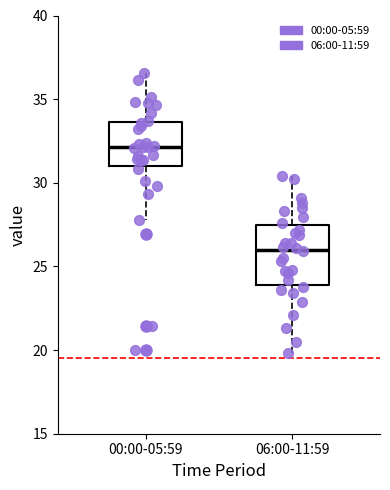

Comparing the boxes themselves (not the whiskers), which one is the tallest?

06:00-11:59